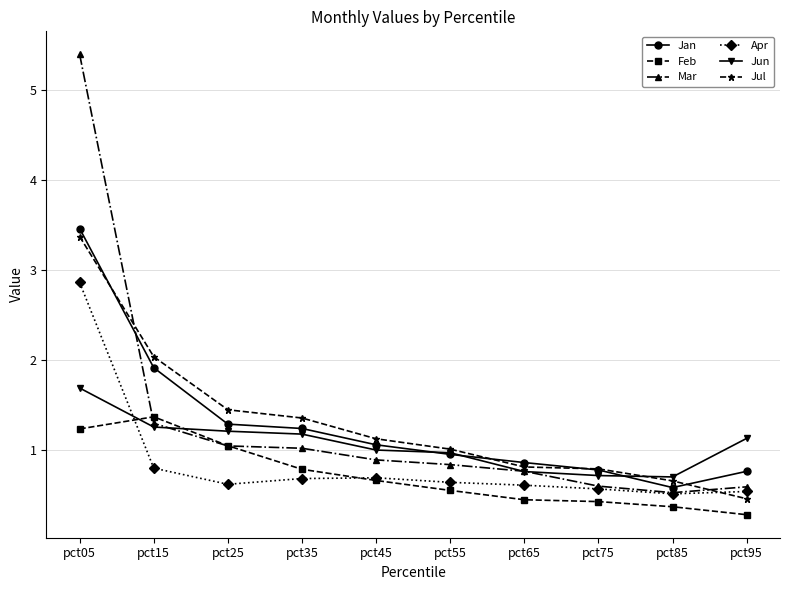

Count the number of categories in the chart.

10